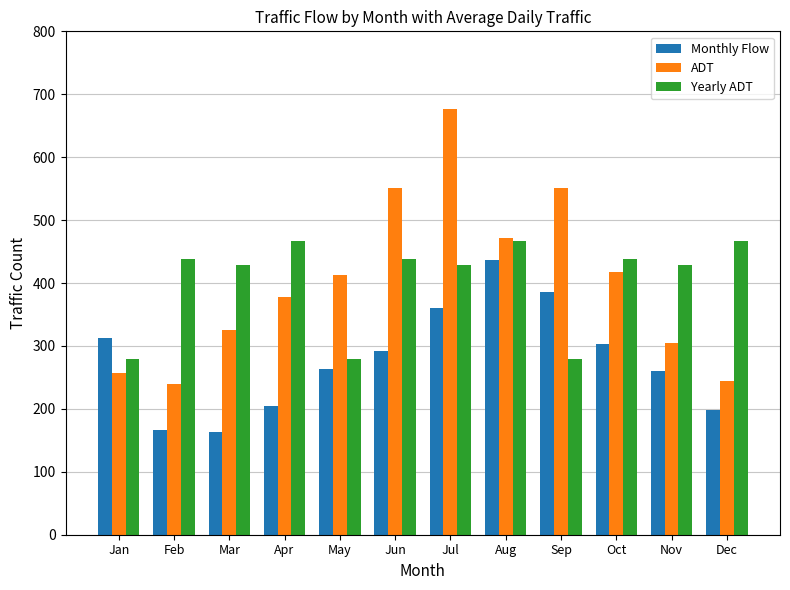

The value of Yearly ADT at Apr is 466.9. True or false?

True